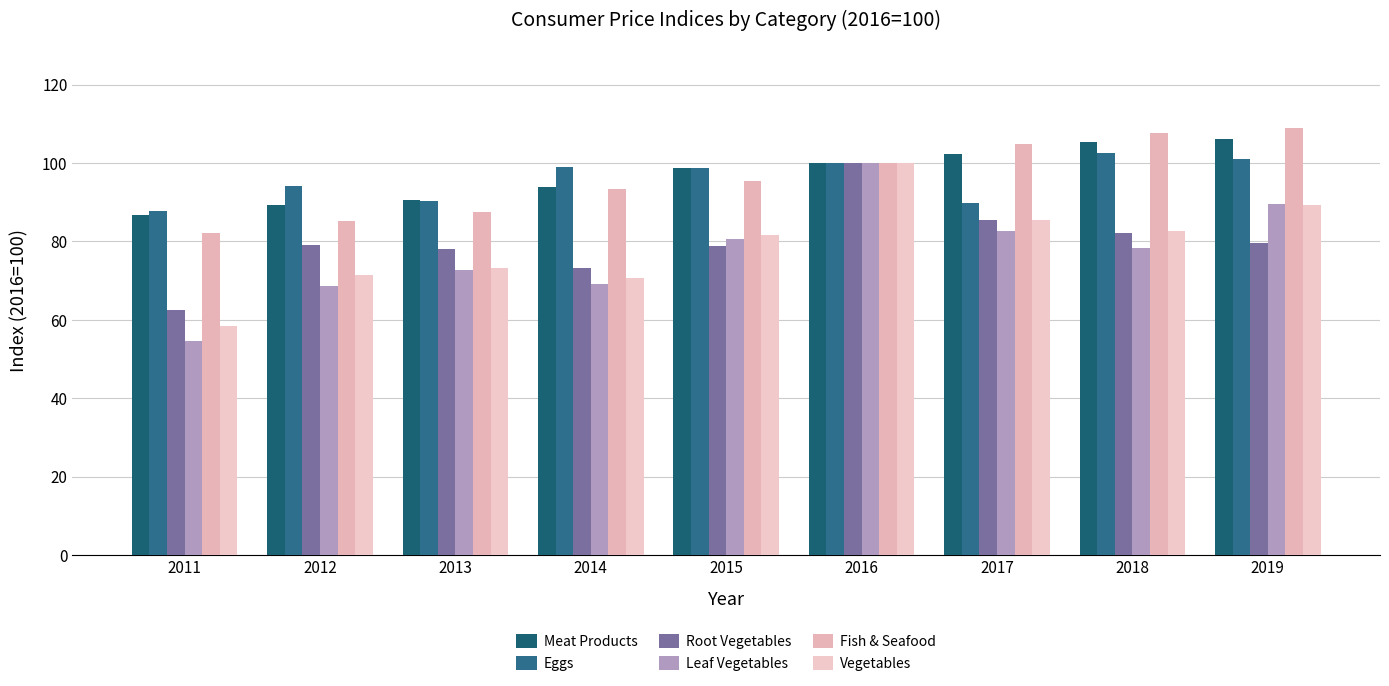

At which category is the sum across all series the highest?

2016